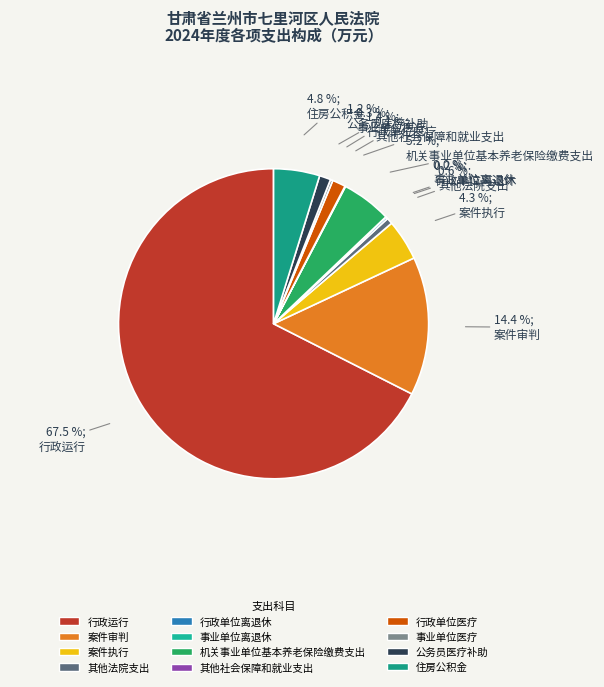

What percentage is the 住房公积金 slice, to the nearest percent?

5%